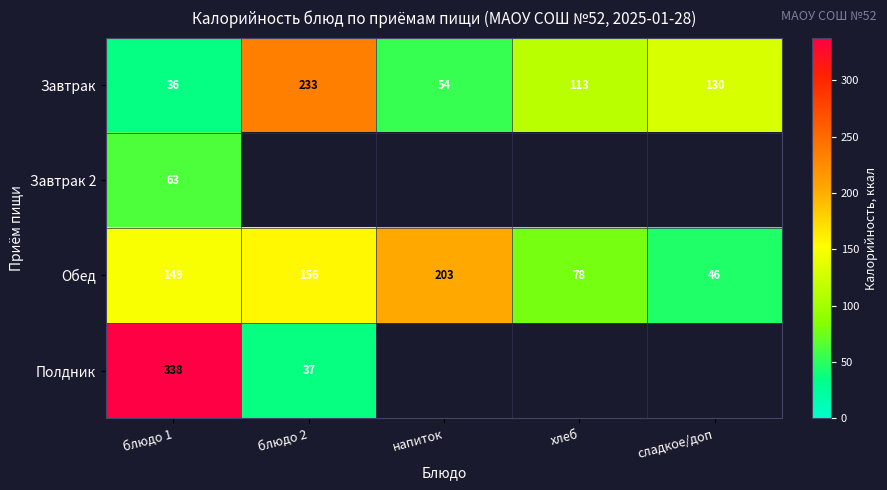

At which label is Завтрак closest to 134?

сладкое/доп